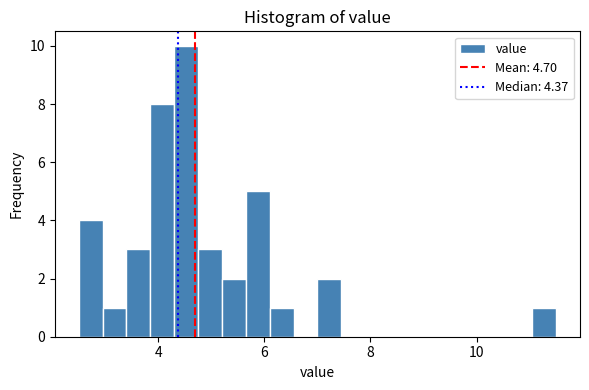

Read against the x-axis, roughly where is the centre of the tallest bar?

4.6